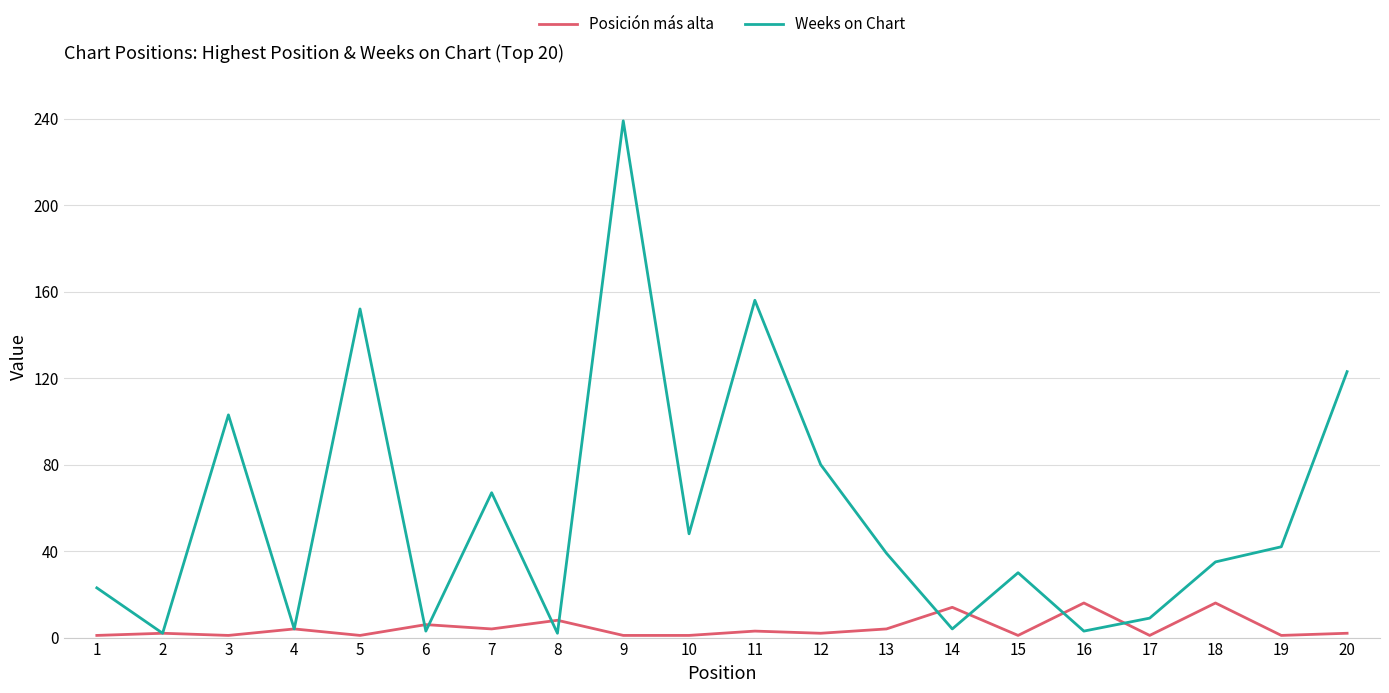

Is the value of Posición más alta at 16 greater than the value of Weeks on Chart at 7?

No